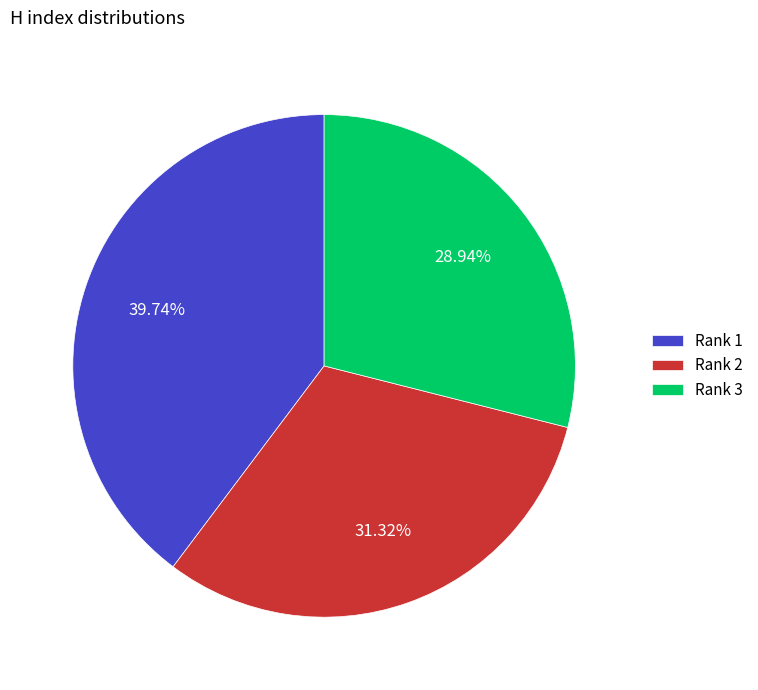

To the nearest percent, what is the average slice percentage?

33%